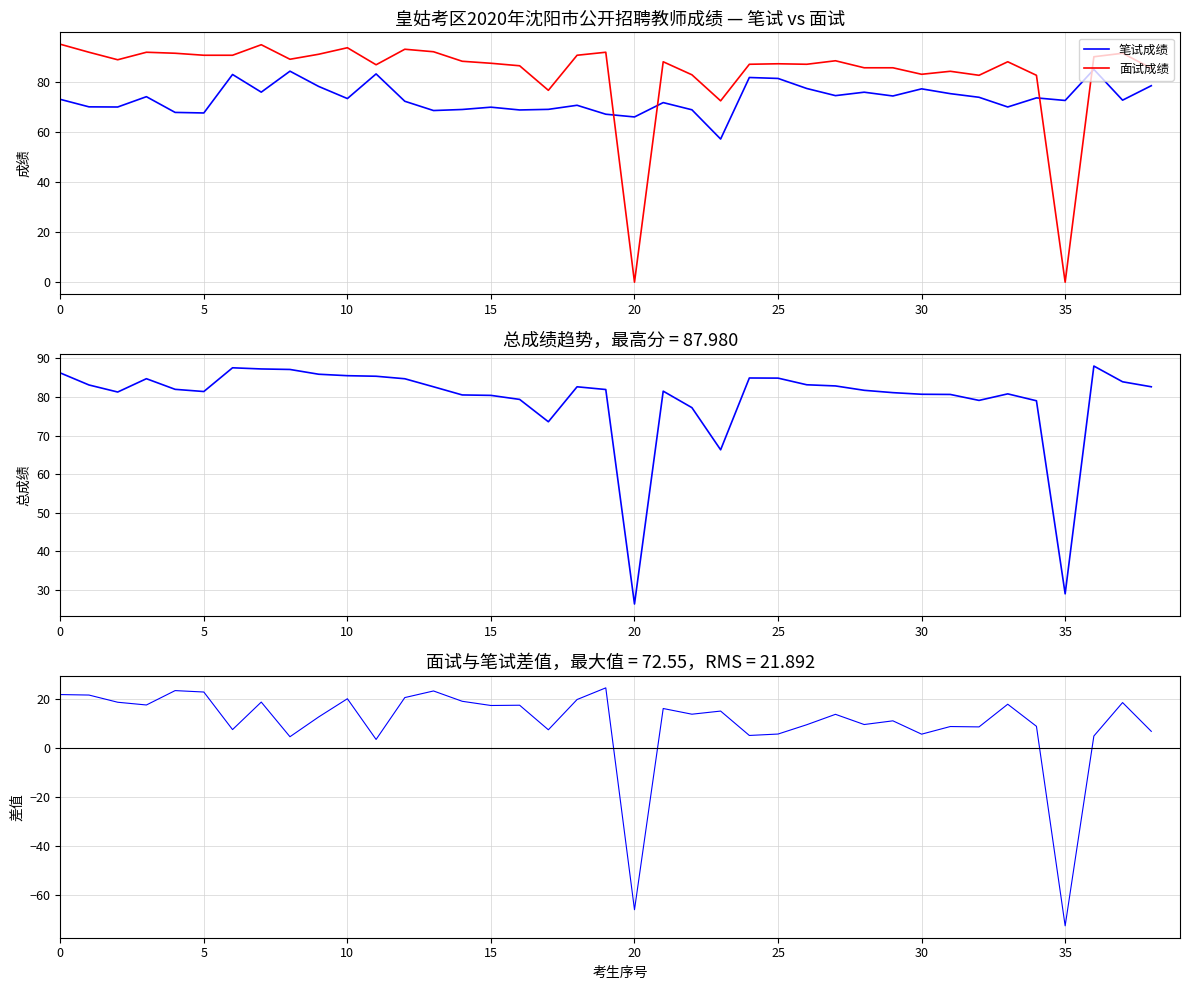

How many distinct data groups are displayed?

4